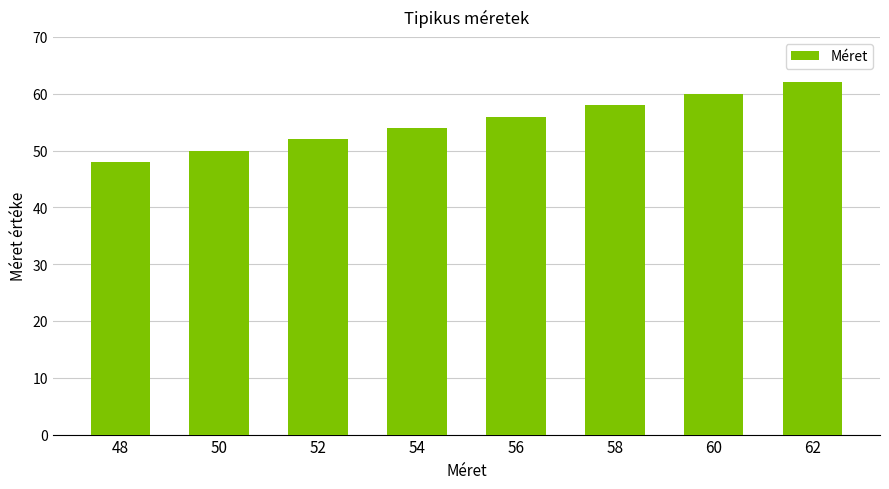

What is the value of the 5th bar from the left?

56